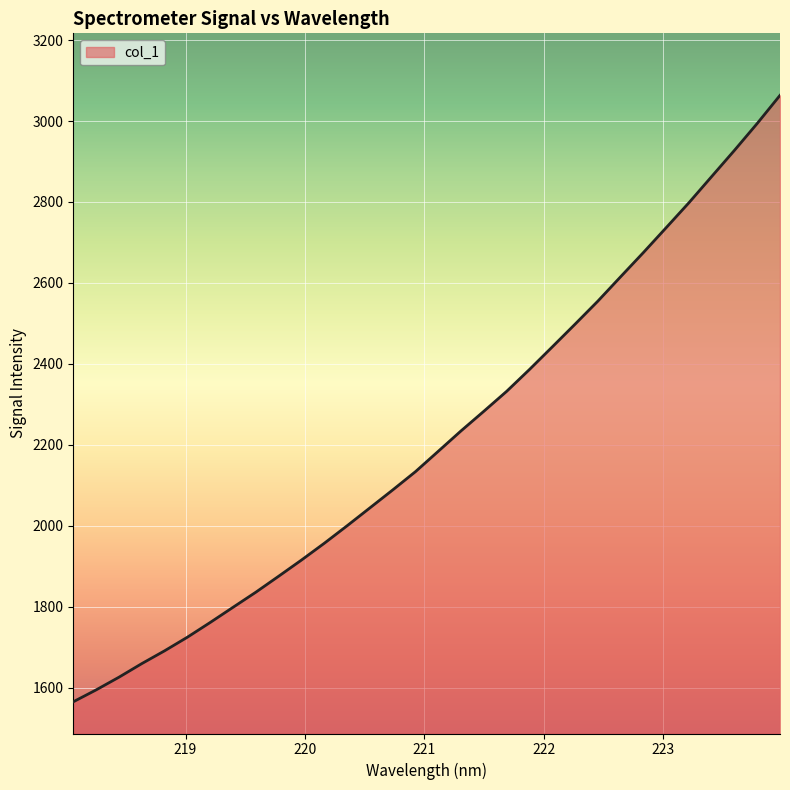

What is the difference between the maximum and minimum values?

1497.7